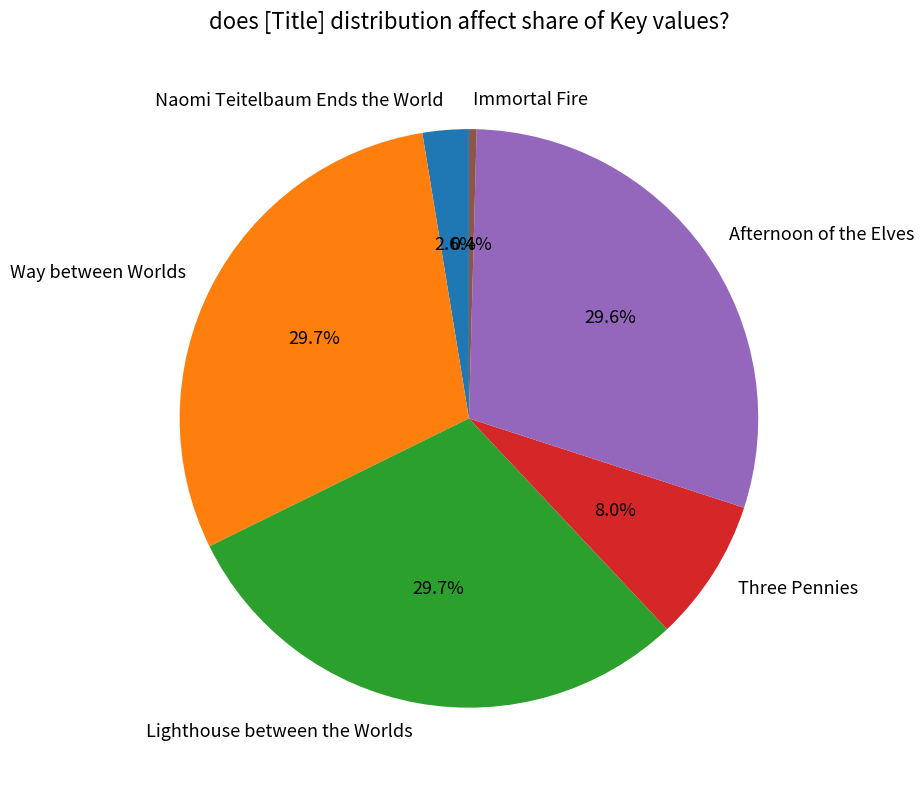

Count the number of slices in the pie.

6